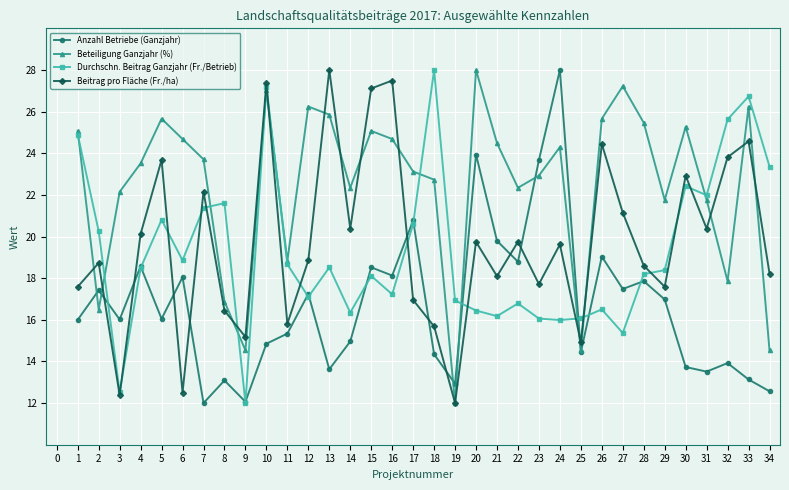

At which category does Durchschn. Beitrag Ganzjahr (Fr./Betrieb) reach its first local peak?

5